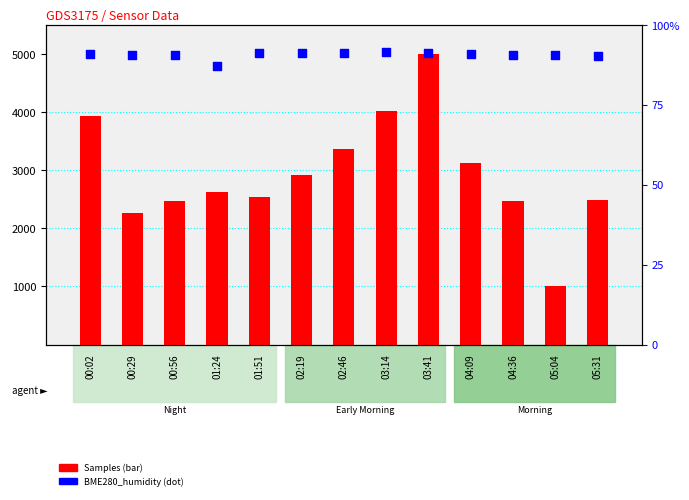

Which series reaches the minimum Y coordinate?

BME280_humidity